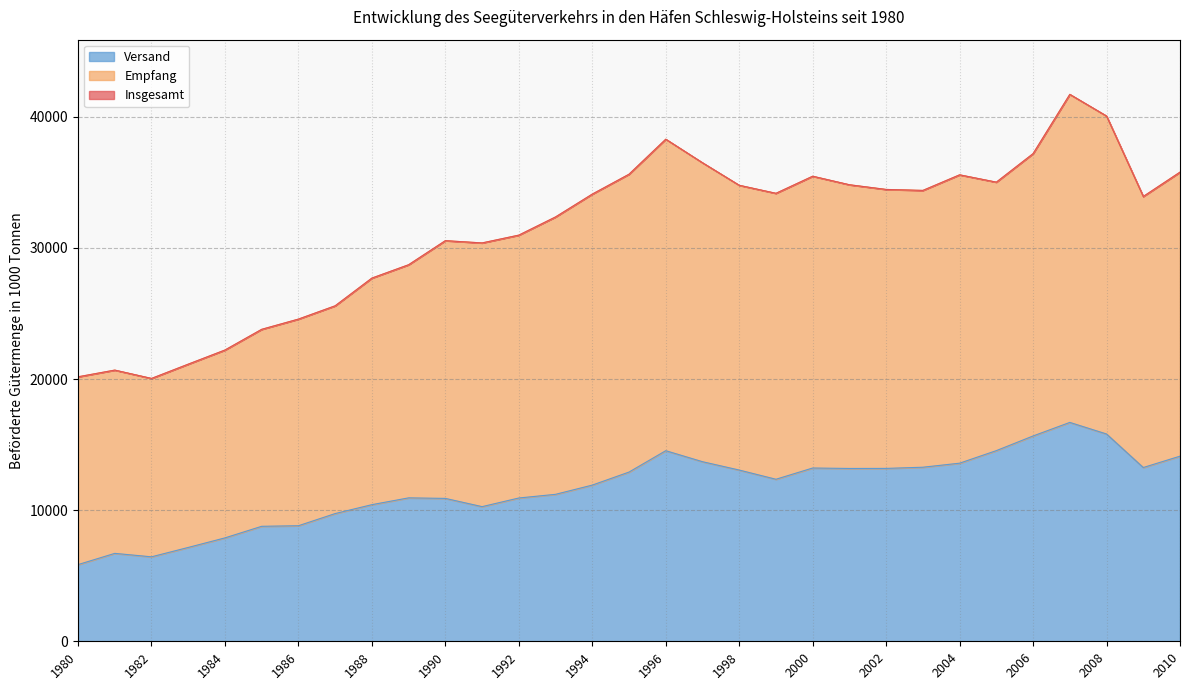

Is the value of Insgesamt at 1997 greater than the value of Versand at 1996?

Yes